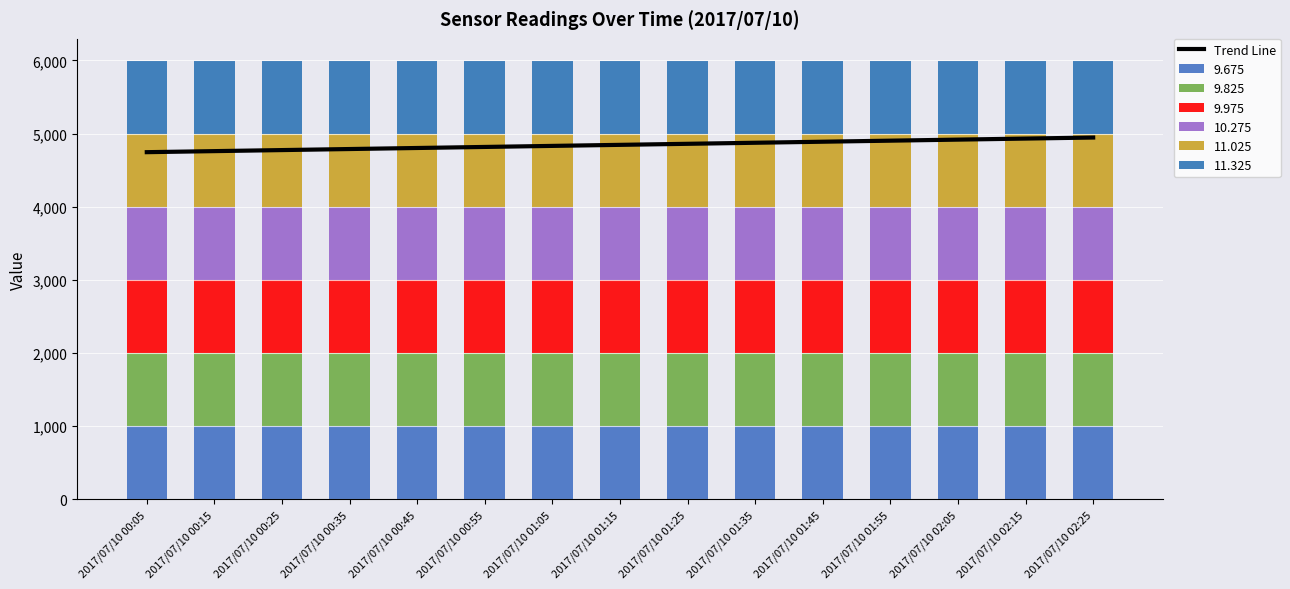

Where does the data first go above 4845?

2017/07/10 01:15